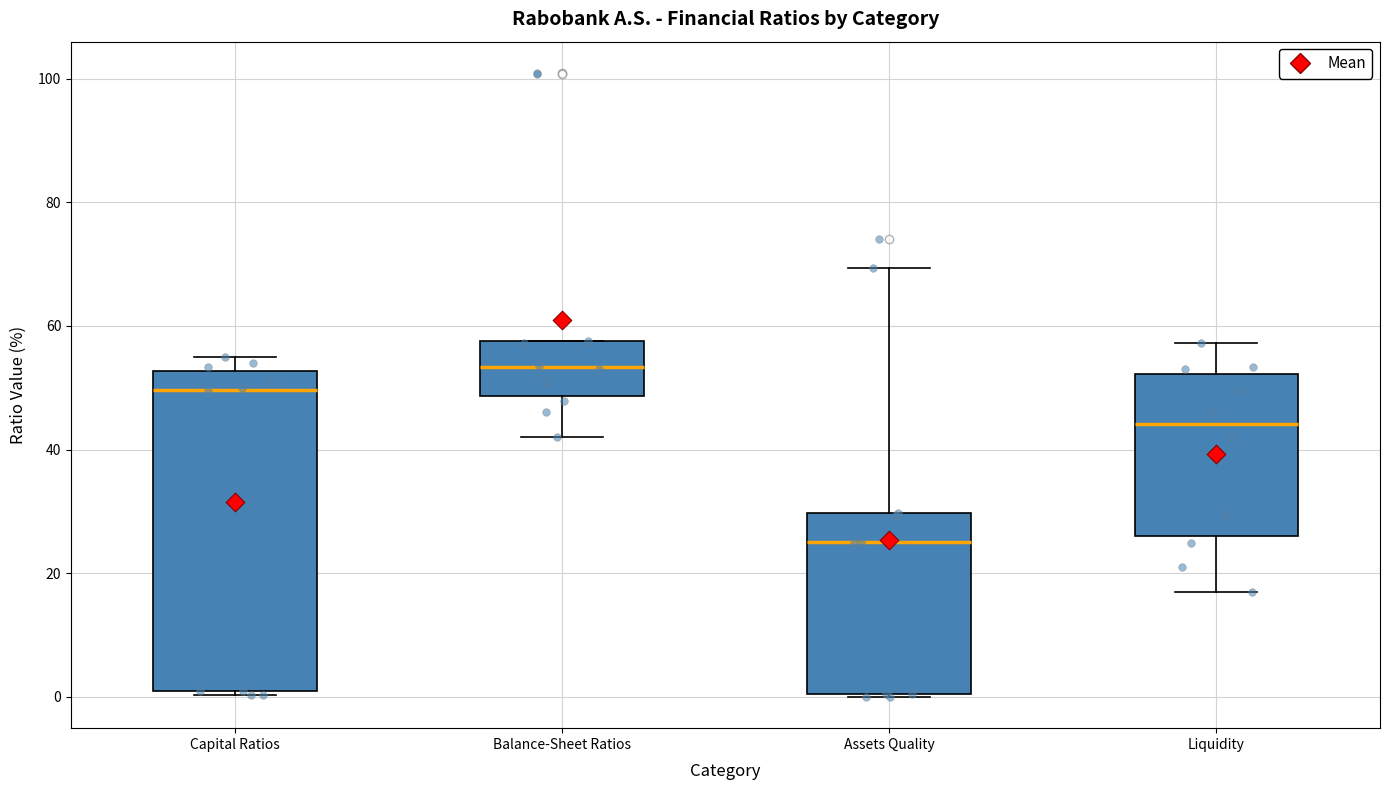

Which box's median line is the highest?

Balance-Sheet Ratios